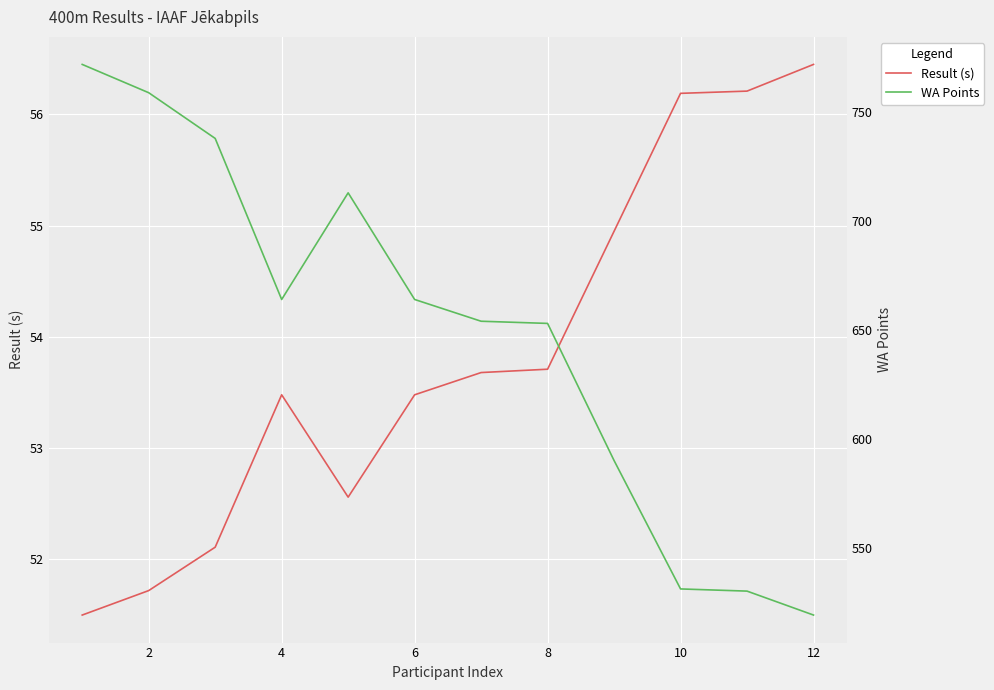

True or false: WA Points and Result (s) cross at least once.

False